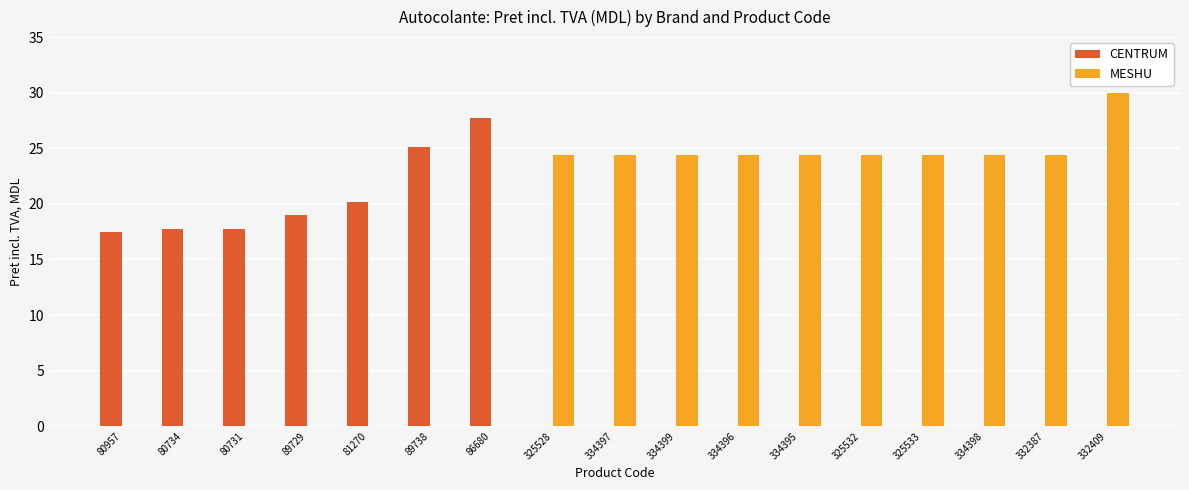

Which series has the largest total across all categories?

MESHU